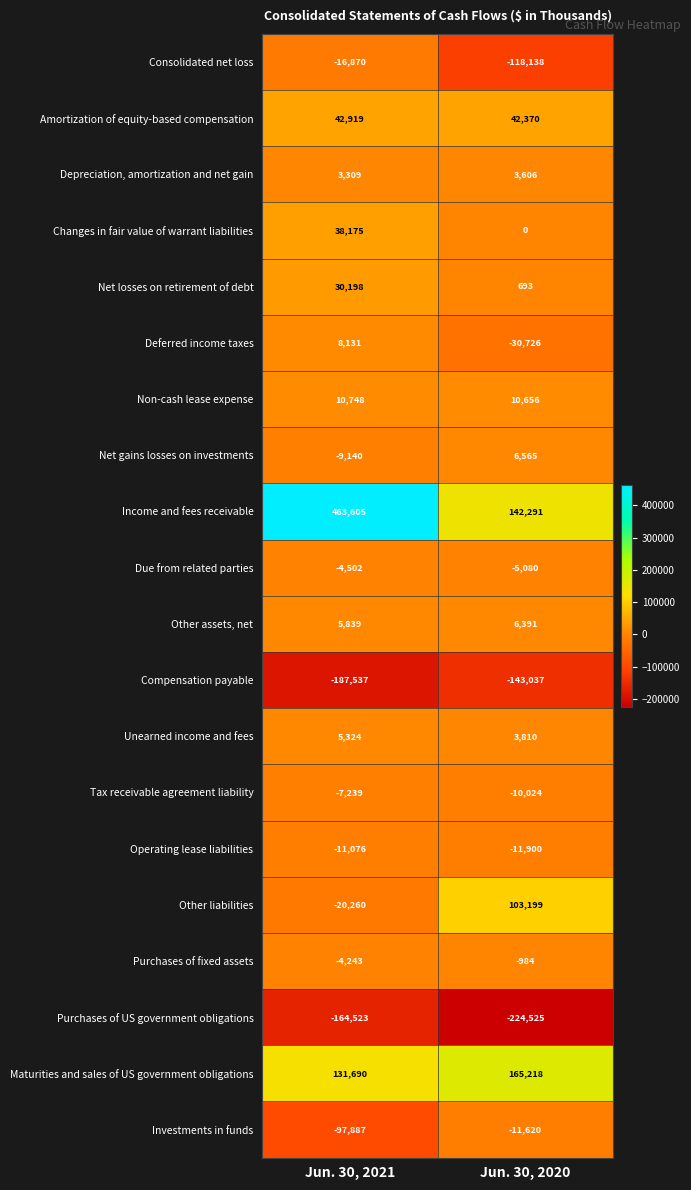

The value of Amortization of equity-based compensation at Jun. 30, 2020 is 42370. True or false?

True